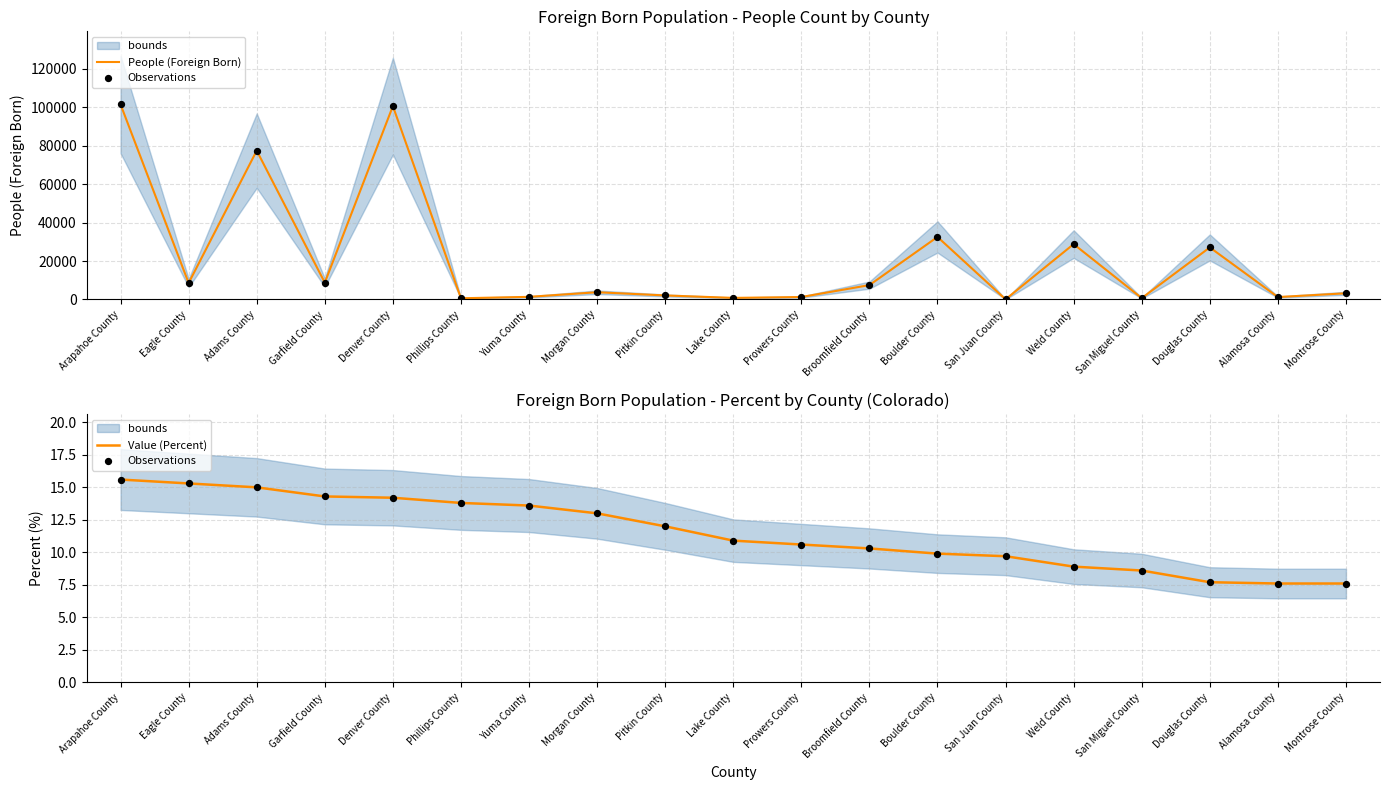

Which series reaches the maximum Y coordinate?

People (Foreign Born)